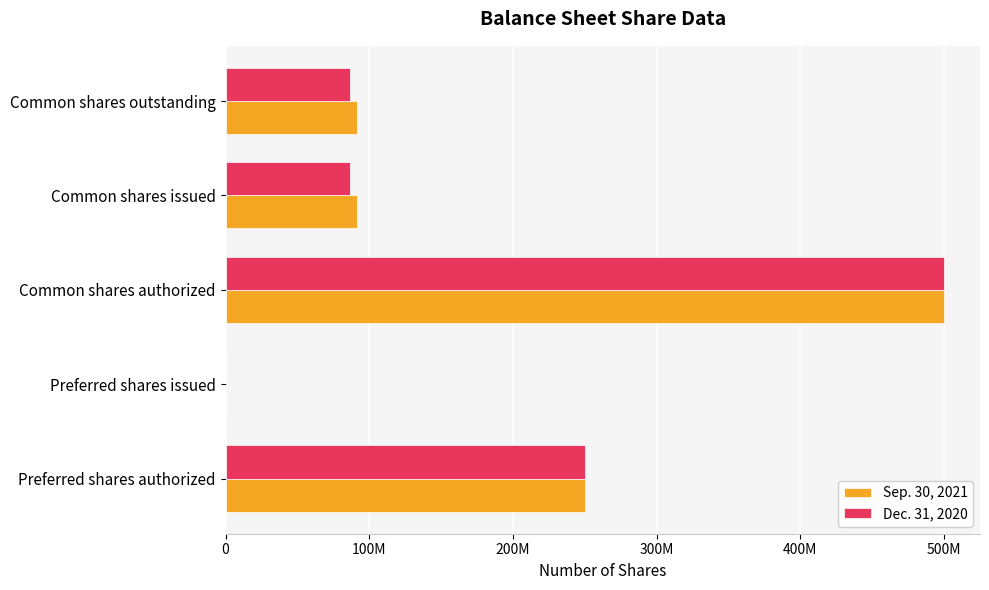

What are all the series names shown in the legend?

Sep. 30, 2021, Dec. 31, 2020